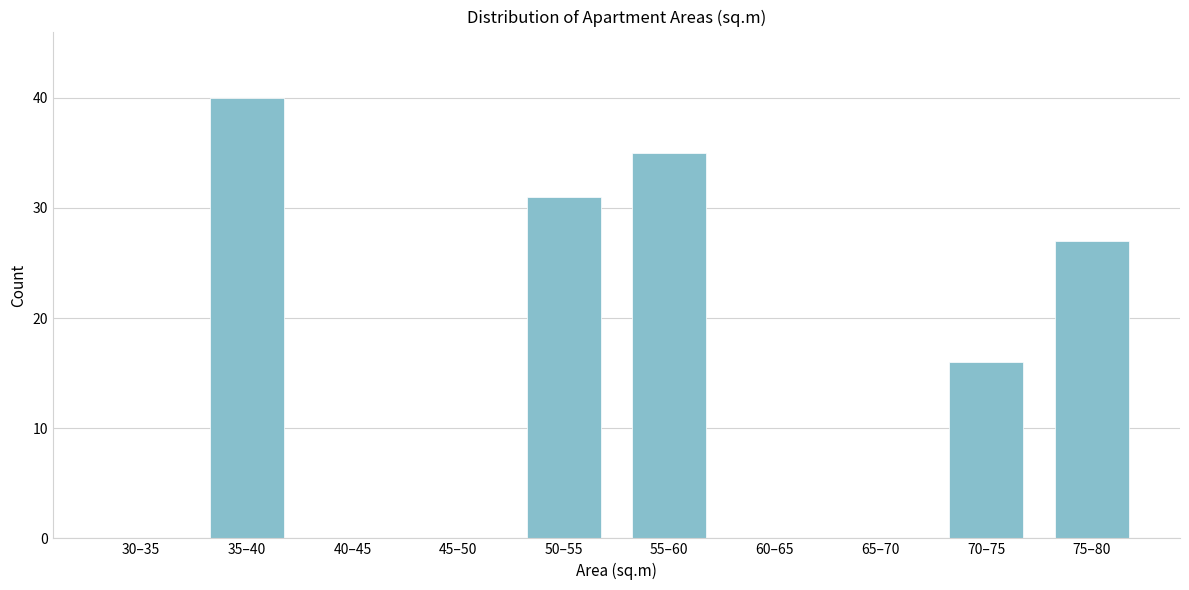

Reading right to left, extract all data points from this chart.

75–80=27	70–75=16	65–70=0	60–65=0	55–60=35	50–55=31	45–50=0	40–45=0	35–40=40	30–35=0